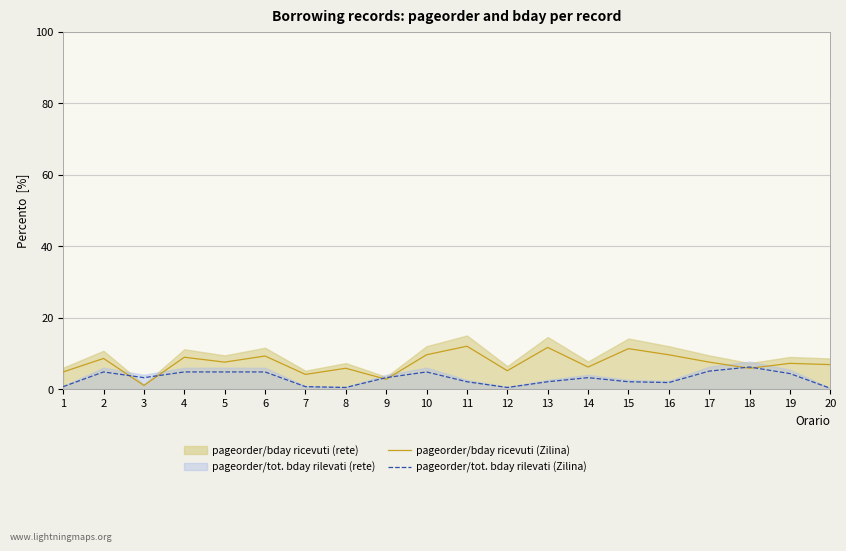

What is the maximum value for pageorder/tot. bday rilevati (Zilina)?

6.2